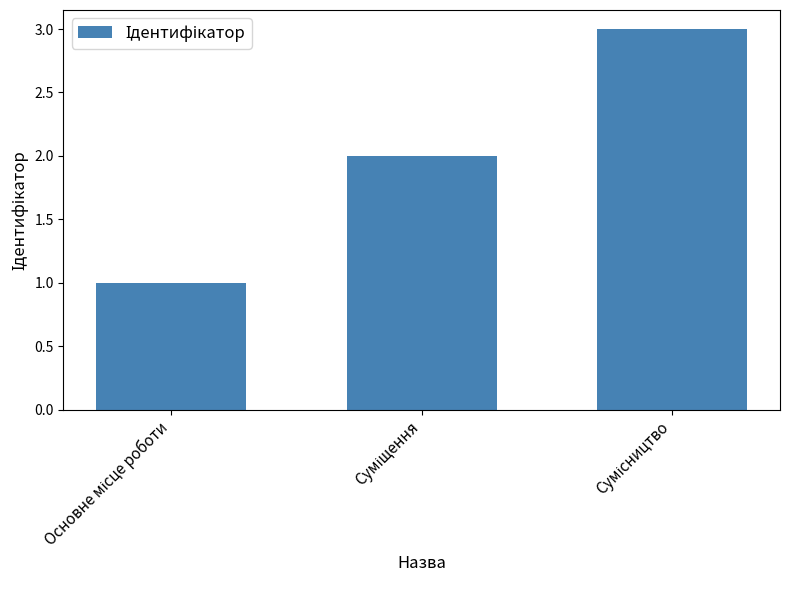

What is the maximum value shown in the chart?

3